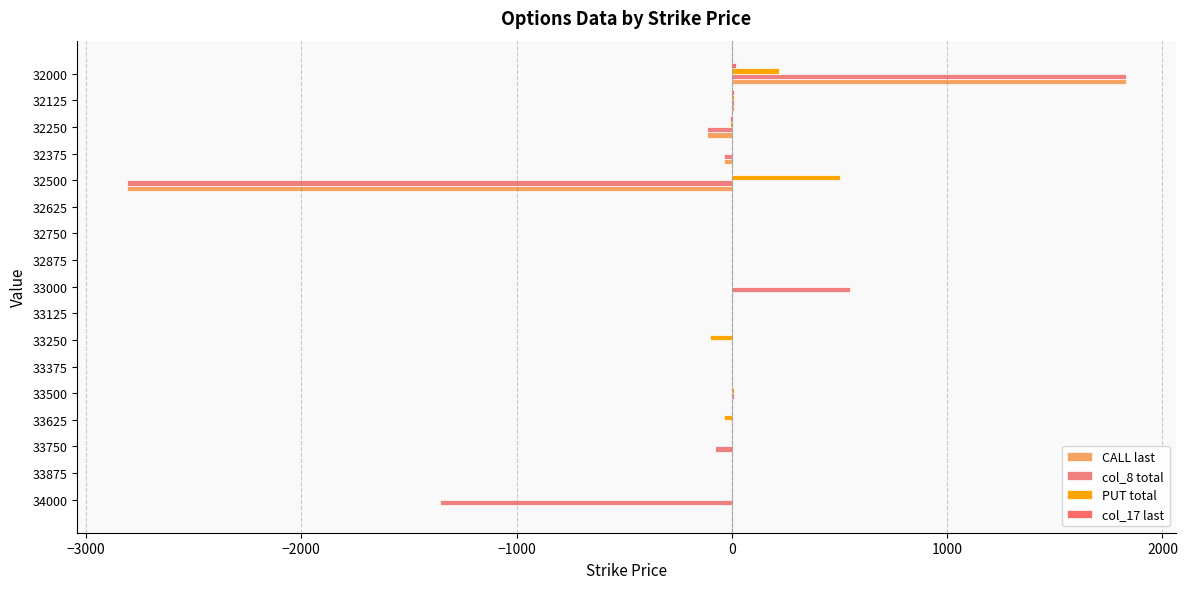

At which category is the sum across all series the highest?

32000